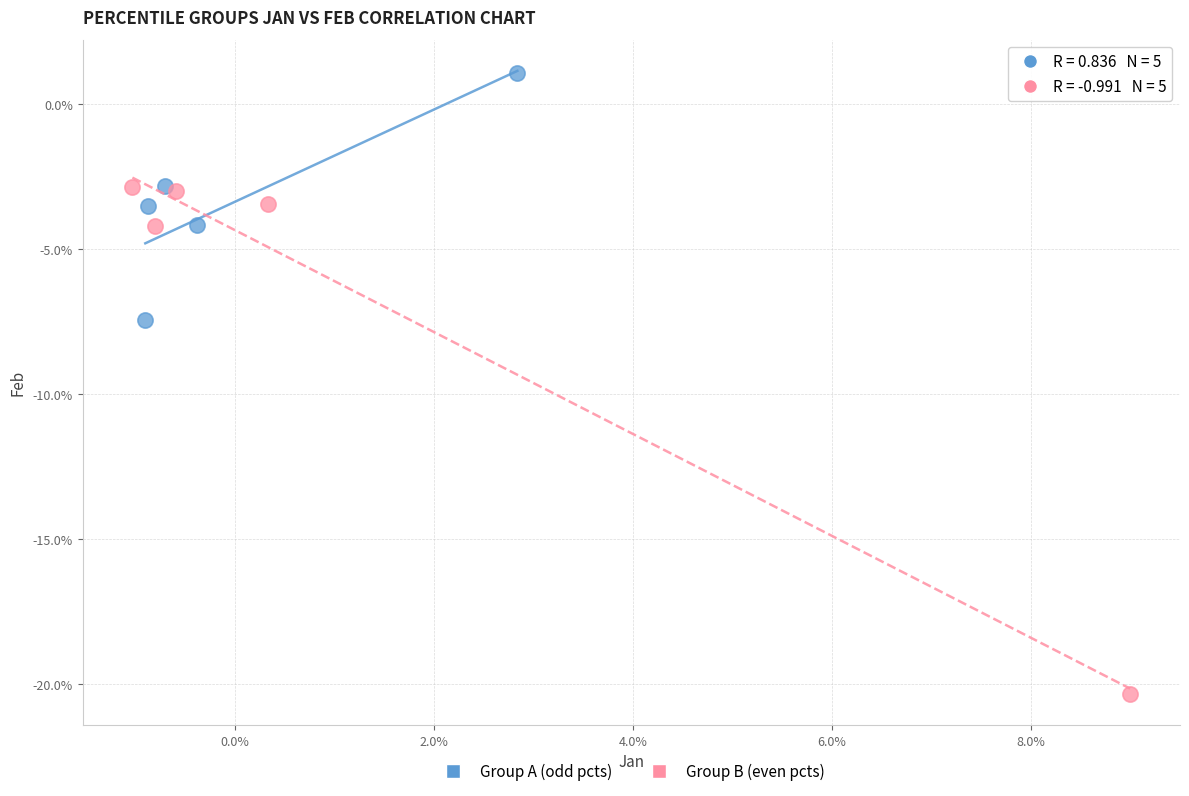

Which series reaches the maximum Y coordinate?

Group A (odd pcts)